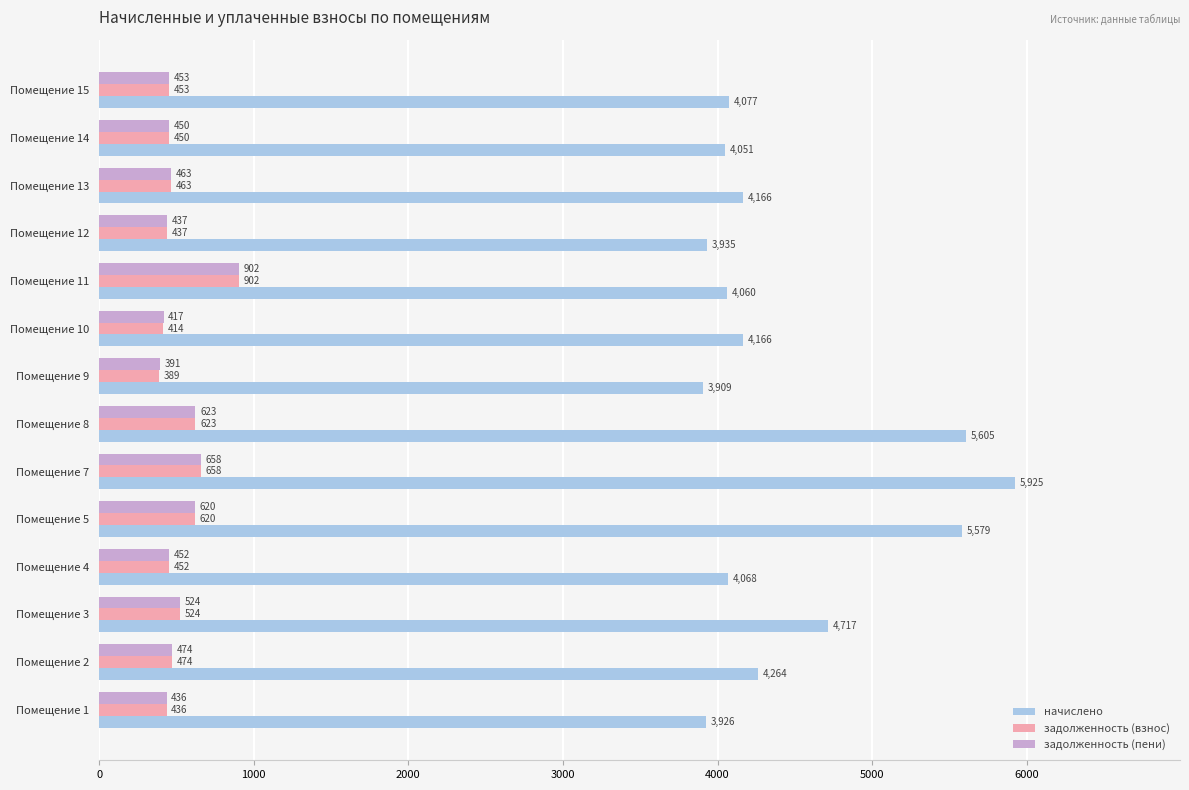

List the labels in order of задолженность (взнос) value, largest first.

Помещение 11, Помещение 7, Помещение 8, Помещение 5, Помещение 3, Помещение 2, Помещение 13, Помещение 15, Помещение 4, Помещение 14, Помещение 12, Помещение 1, Помещение 10, Помещение 9